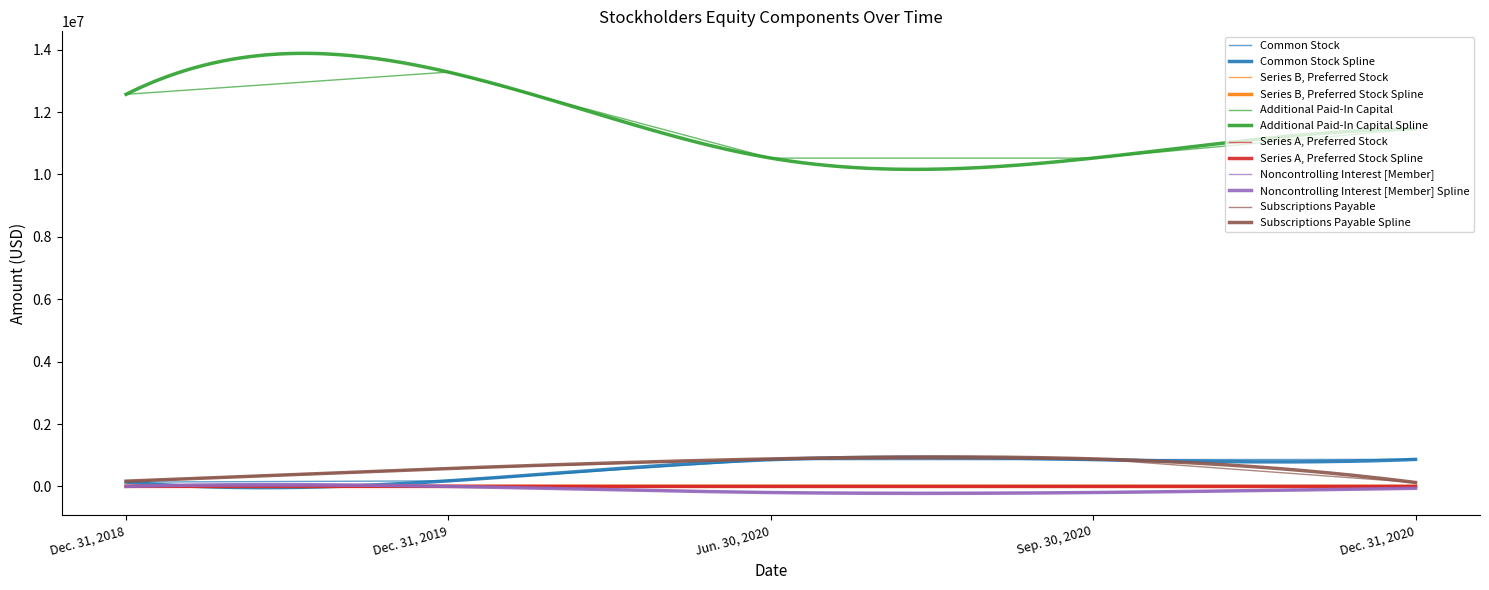

What is the difference between the maximum and minimum values in the Subscriptions Payable series?

756182